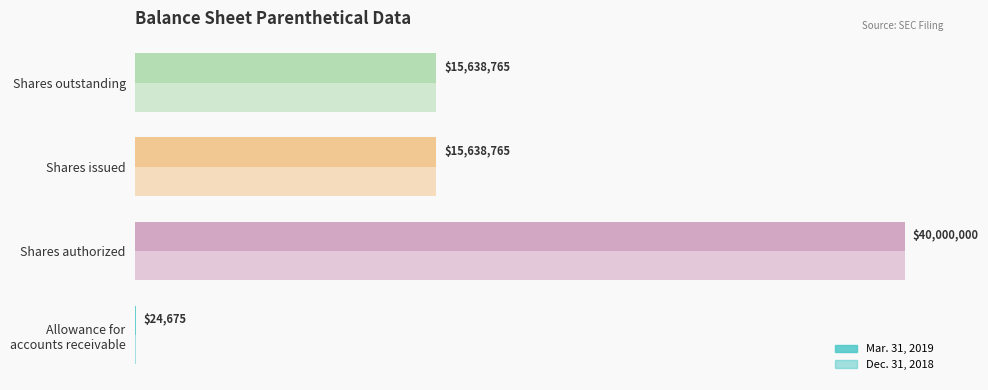

Reading left to right, extract all data points from this chart.

Mar. 31, 2019: 24675	40000000	15638765	15638765
Dec. 31, 2018: 24675	40000000	15638765	15638765